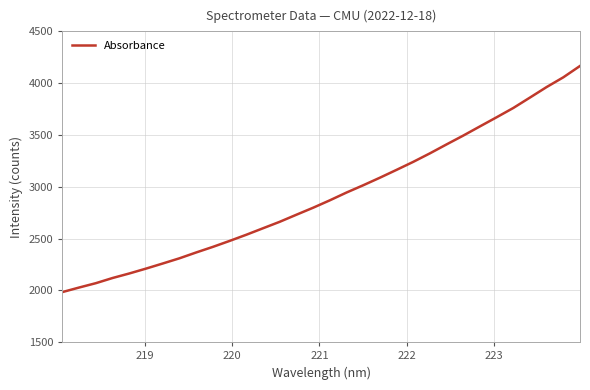

What is the minimum value shown in the chart?

1983.6